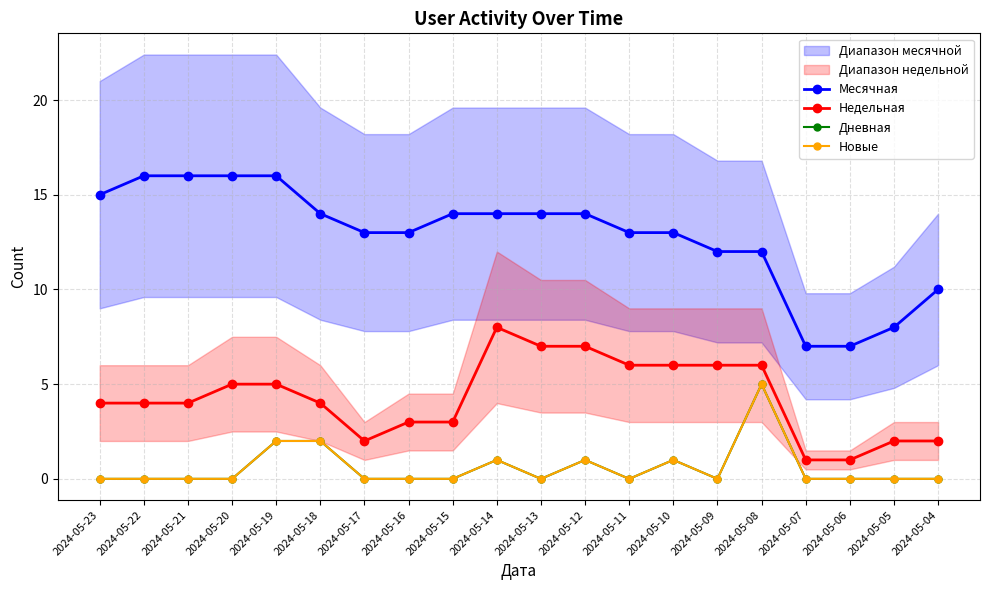

What is the sum of the Недельная values at 2024-05-18 and 2024-05-07?

5